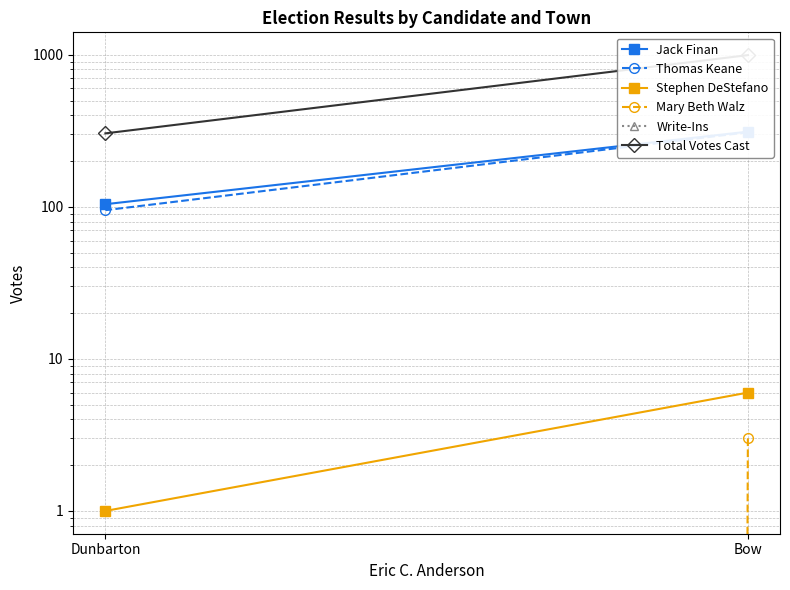

The value of Stephen DeStefano at Bow is 6. True or false?

True